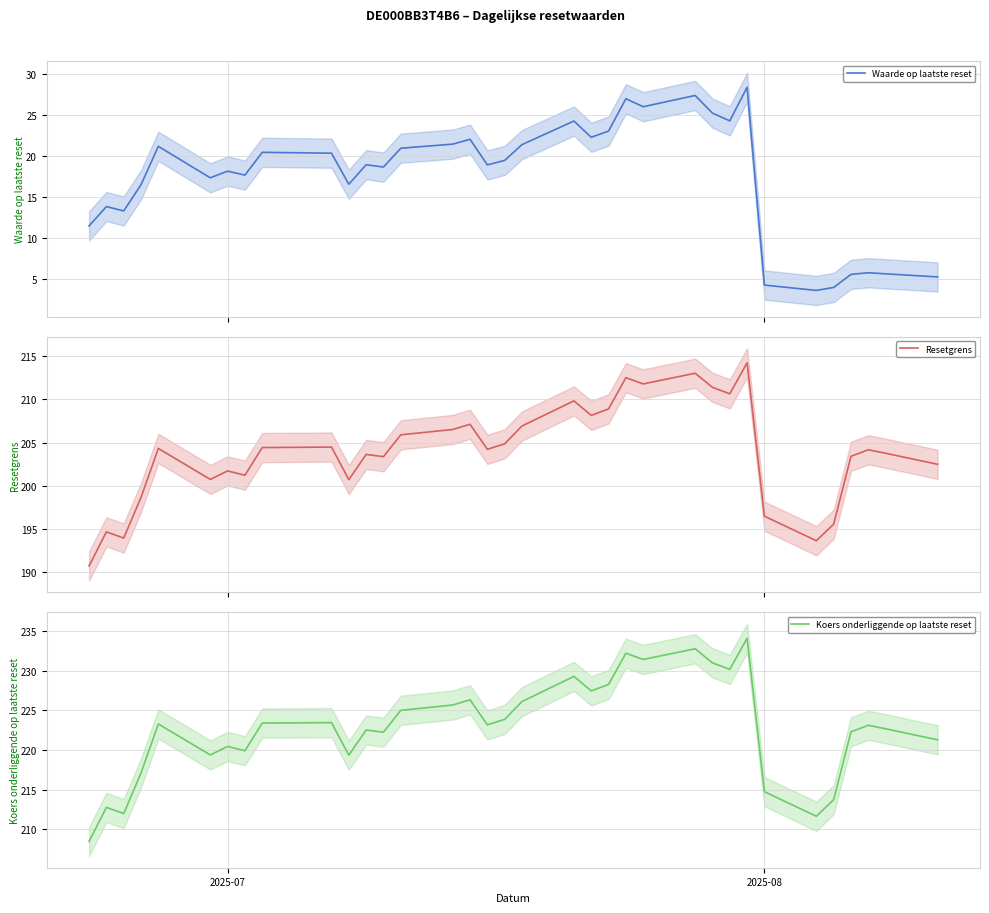

What is the minimum value for Resetgrens?

190.8